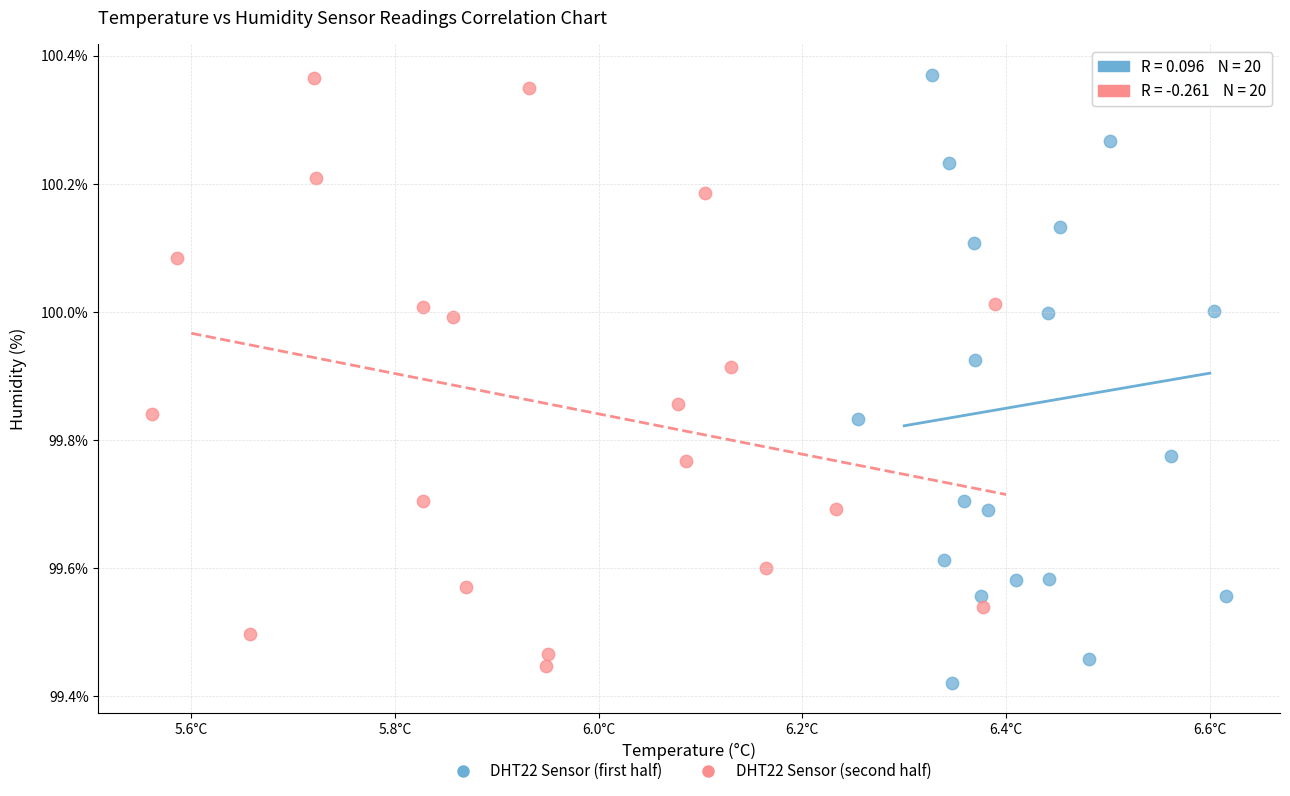

What are all the series names shown in the legend?

DHT22 Sensor (first half), DHT22 Sensor (second half)